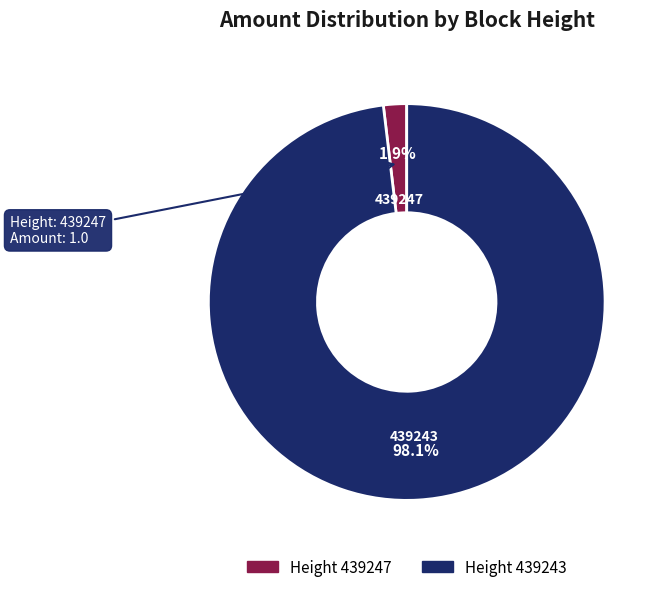

Does any single category account for the majority?

Yes